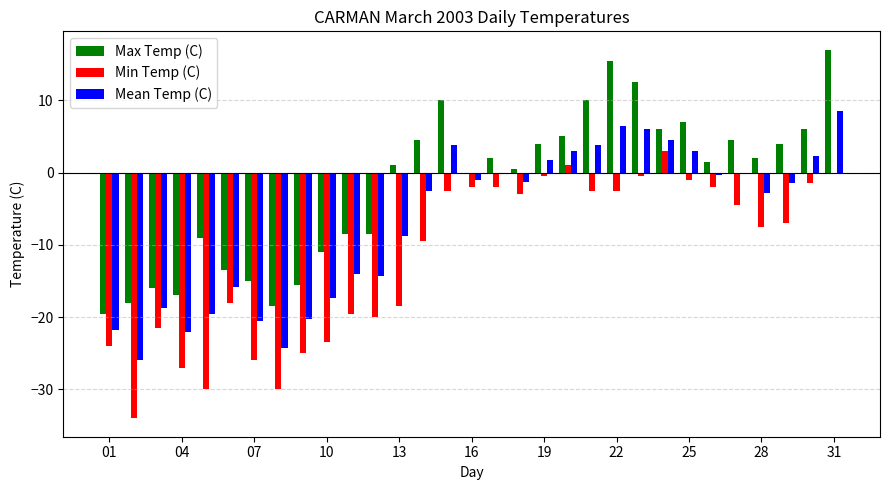

How many categories are shown in the chart?

31